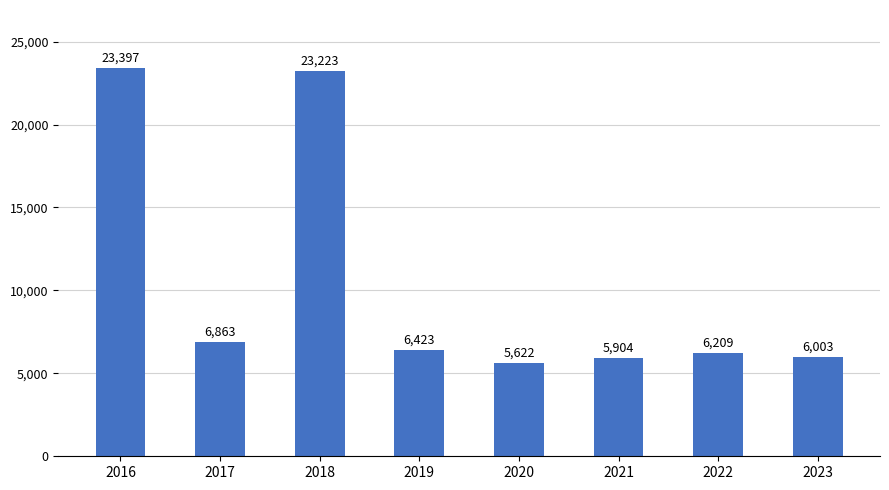

What is the difference between the second highest and second lowest values?

17319